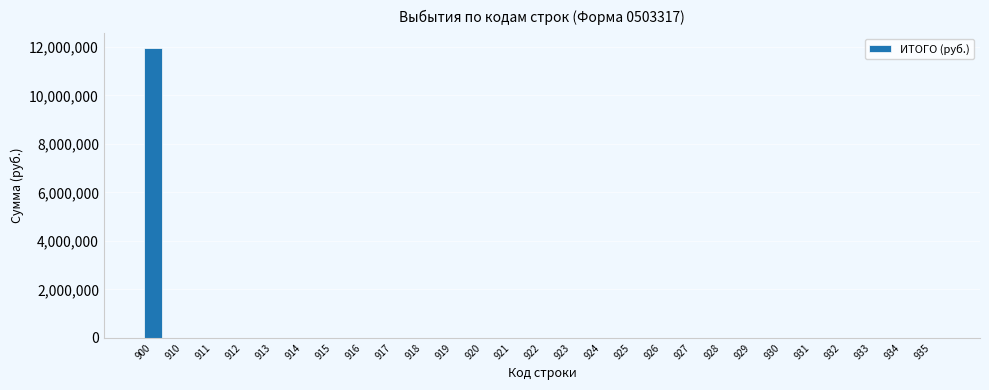

Reading left to right, what are all the values shown in this chart?

900=11965257.3	910=0.0	911=0.0	912=0.0	913=0.0	914=0.0	915=0.0	916=0.0	917=0.0	918=0.0	919=0.0	920=0.0	921=0.0	922=0.0	923=0.0	924=0.0	925=0.0	926=0.0	927=0.0	928=0.0	929=0.0	930=0.0	931=0.0	932=0.0	933=0.0	934=0.0	935=0.0